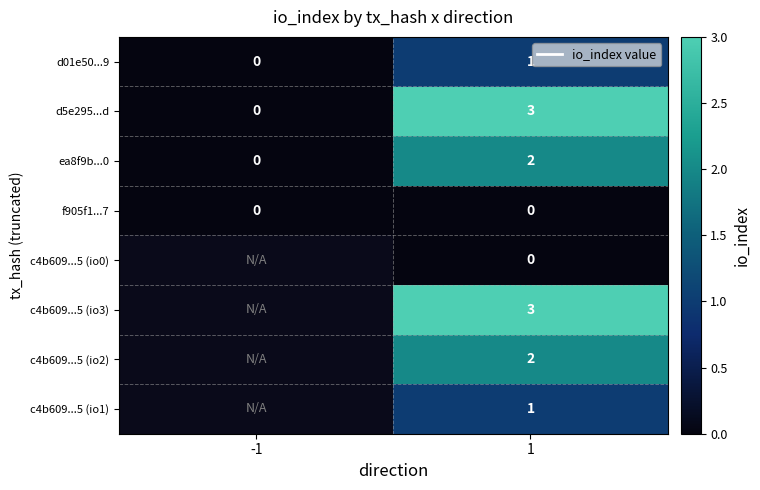

The c4b609...5 (io3) series shows 5.4 at 1. True or false?

False